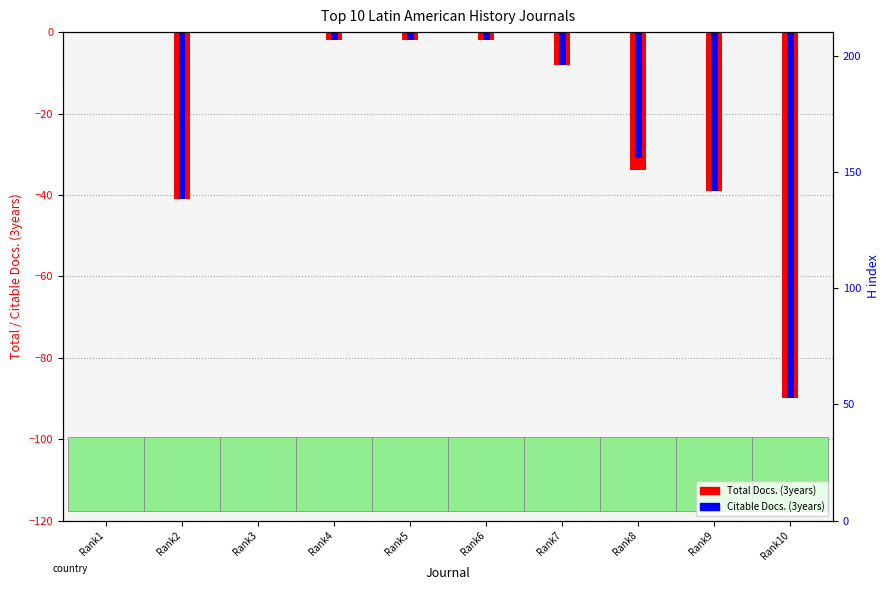

The Total Docs. (3years) series shows -8 at Rank7. True or false?

True